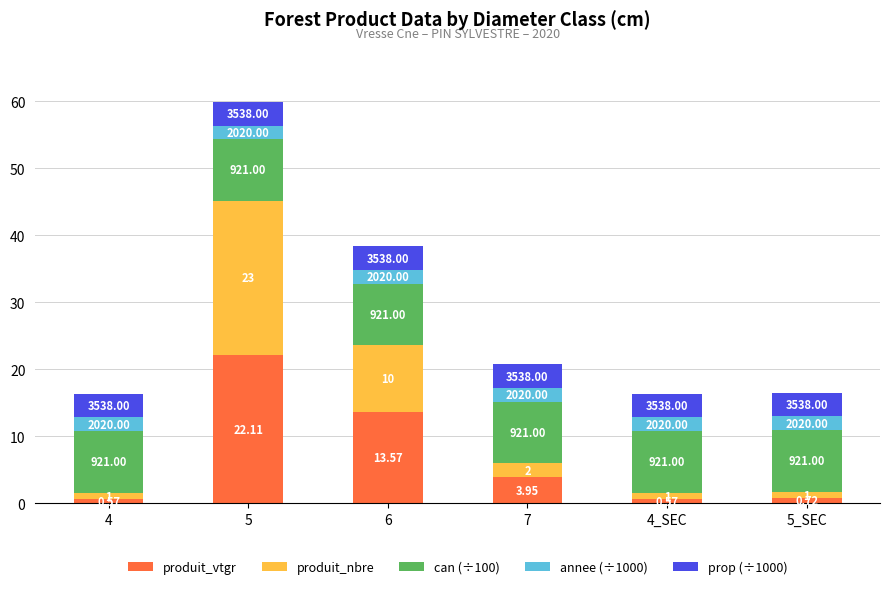

What is the total value across all series at 5?

59.9